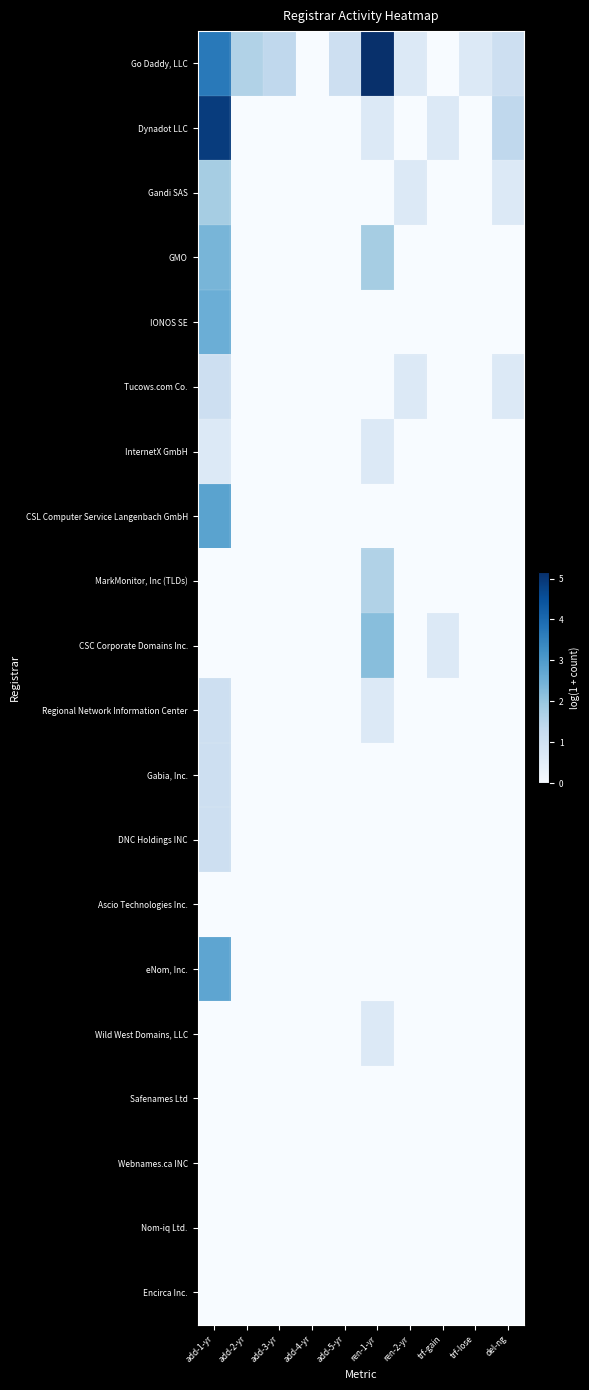

At which category is the sum across all series the highest?

add-1-yr